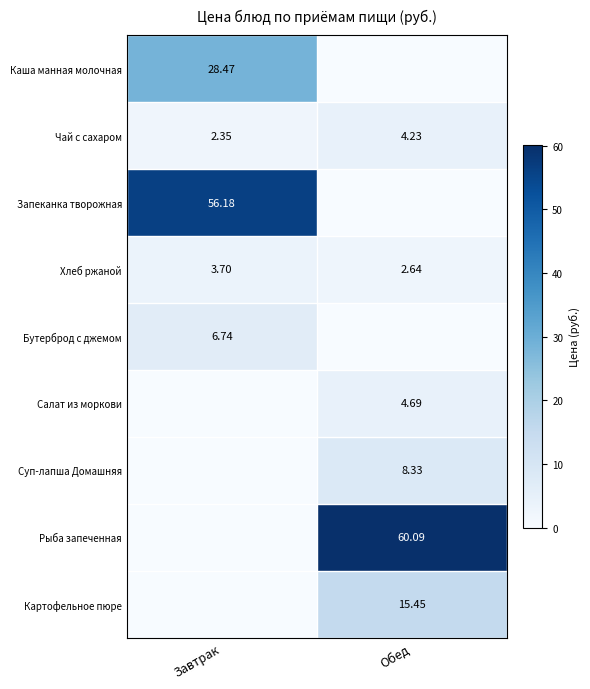

Is the value of Картофельное пюре at Обед greater than the value of Хлеб ржаной at Обед?

Yes